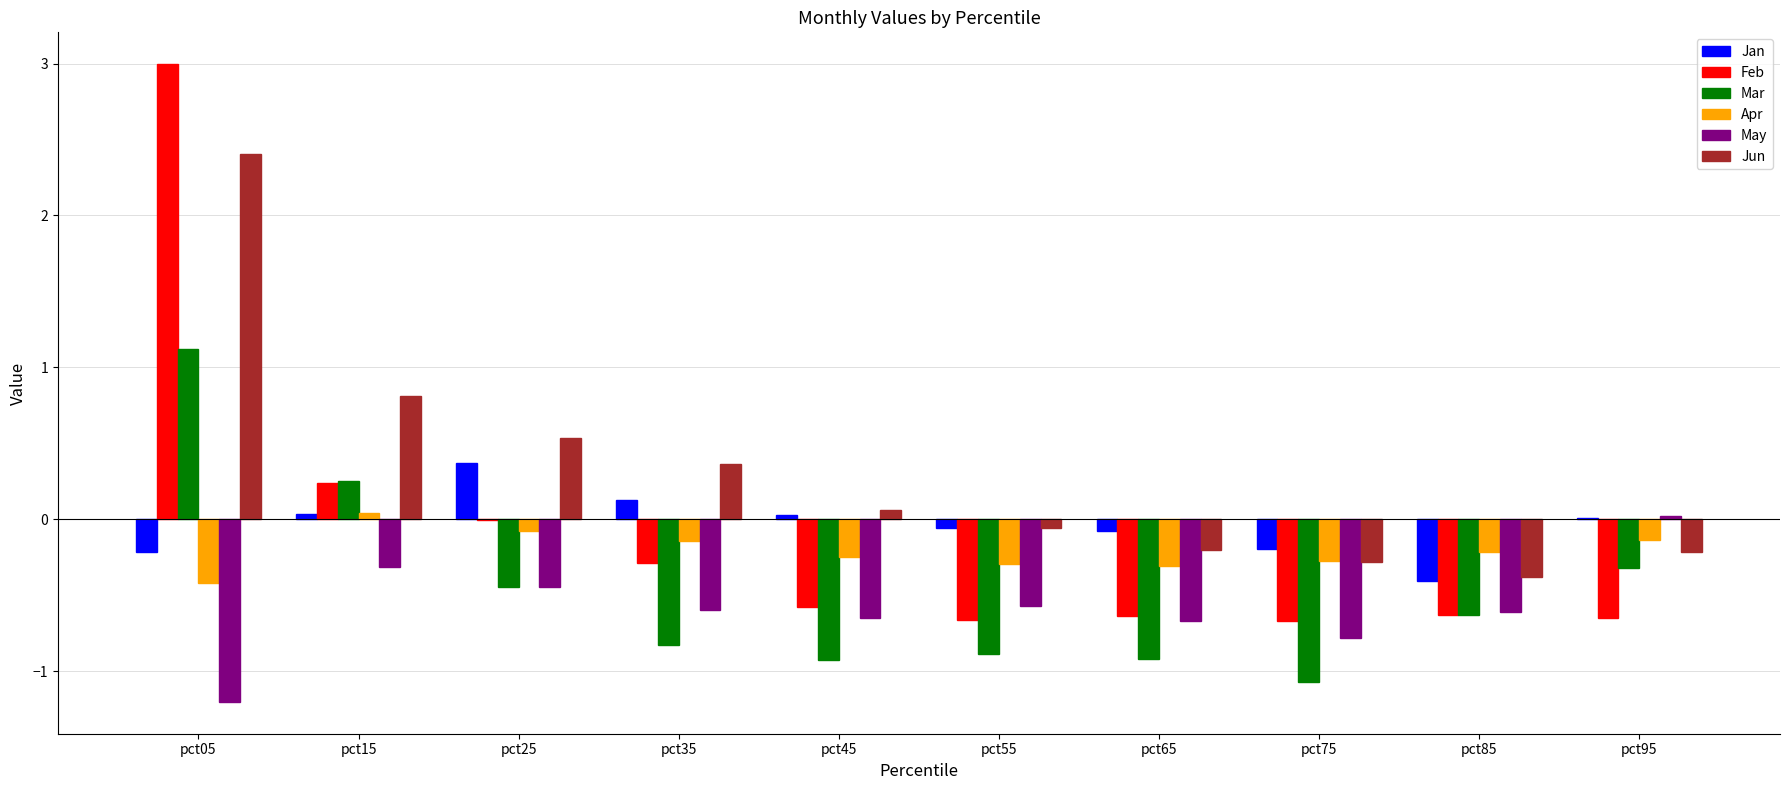

At which category is the sum across all series the highest?

pct05